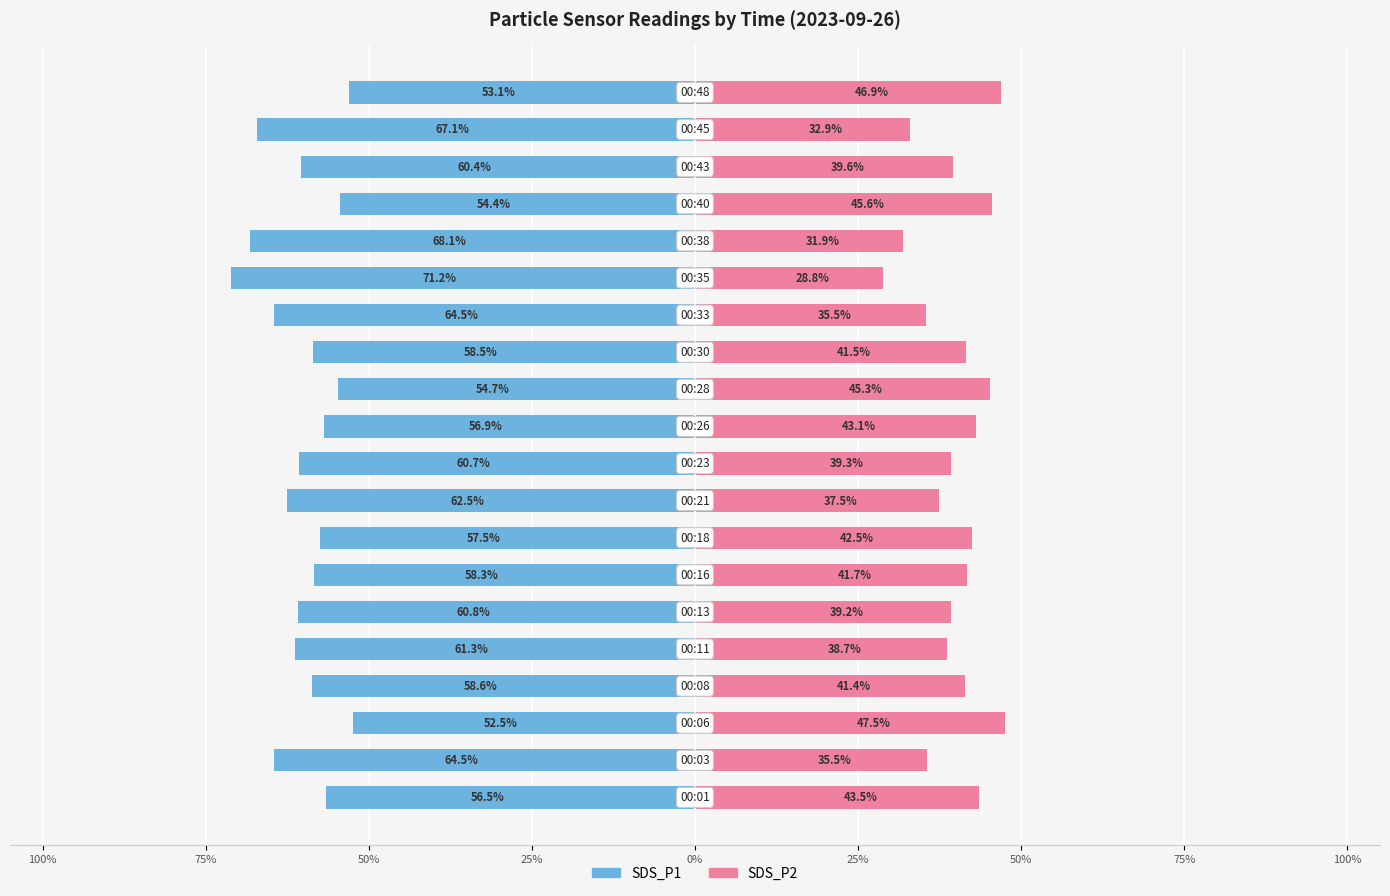

Count the number of categories in the chart.

20